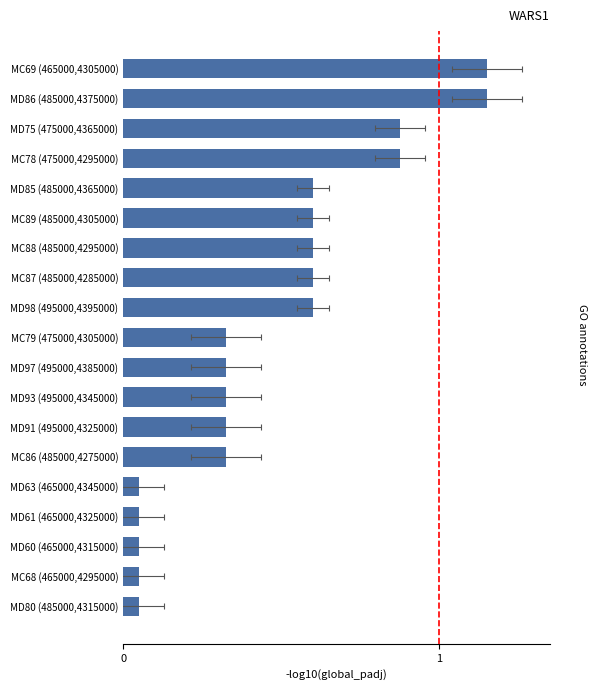

True or false: the data shows 0.6 at MC88 (485000,4295000).

True